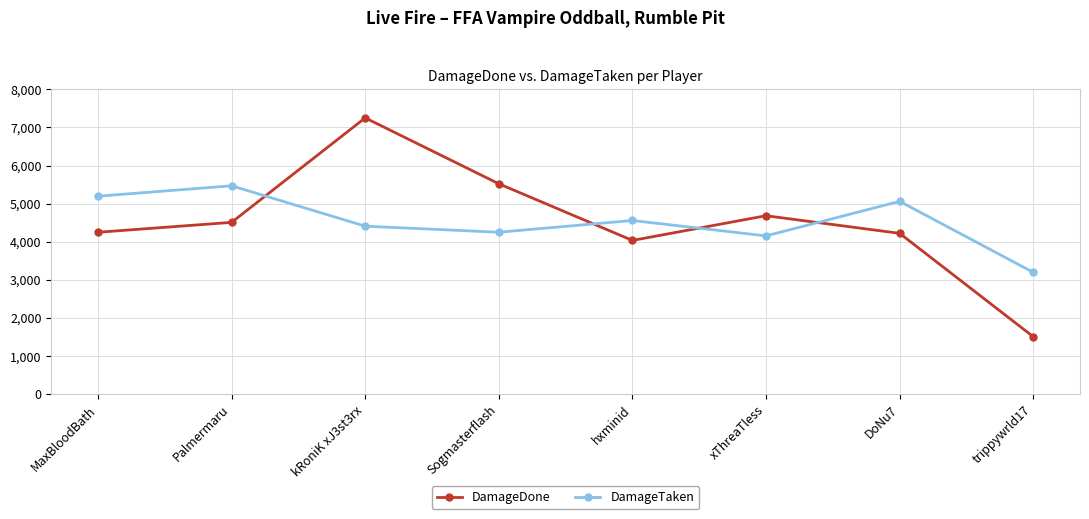

How many interior local valleys does the DamageTaken series have?

2